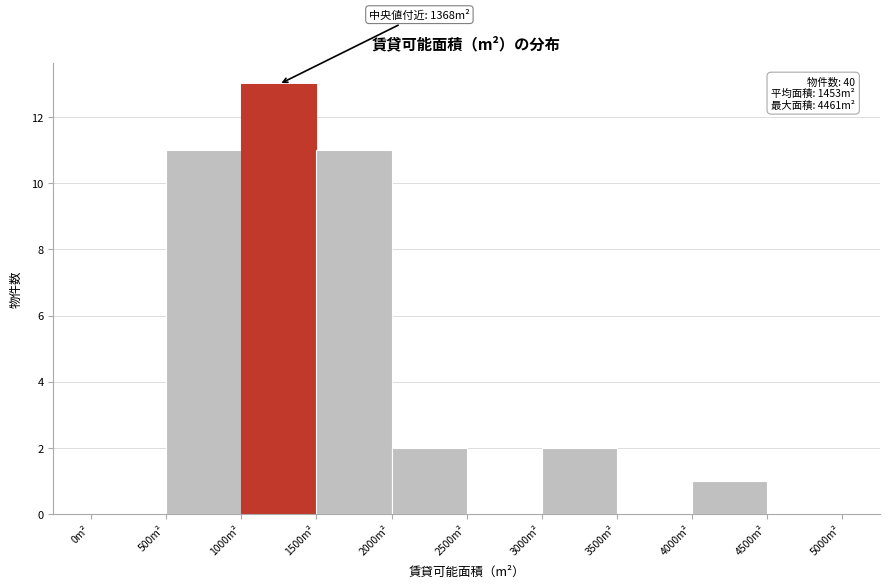

Over which range of the x-axis is the bar tallest?

1000 to 1500